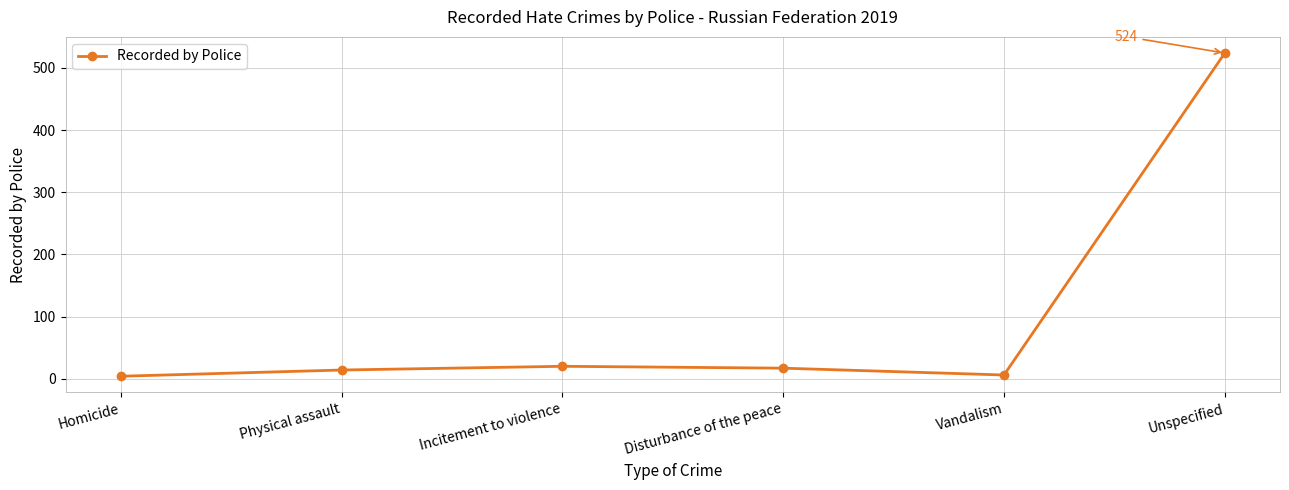

What is the ratio of the value at Disturbance of the peace to the value at Physical assault?

1.2